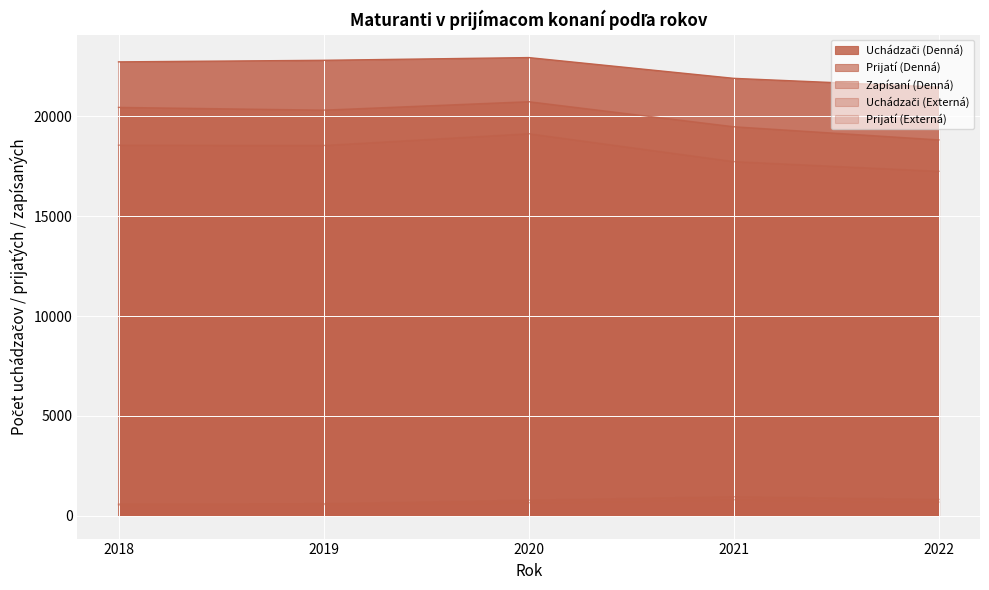

Which has a higher value, 2022 or 2020?

2020